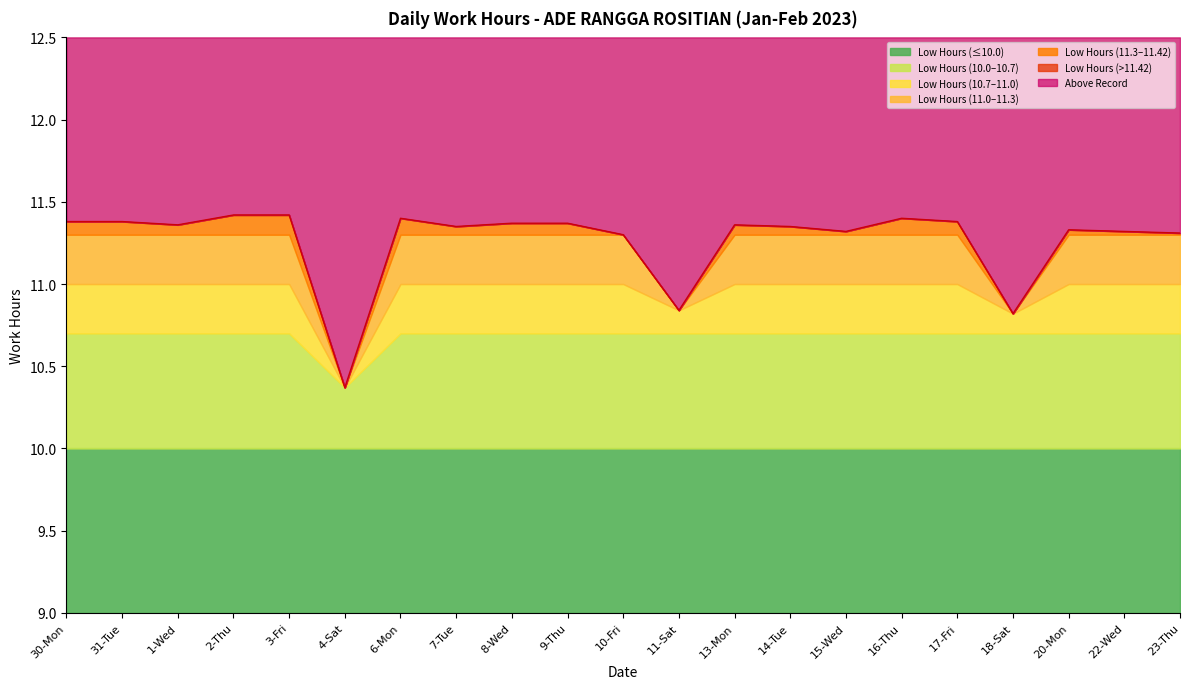

Reading left to right, what are all the values shown in this chart?

11.4	11.4	11.4	11.4	11.4	10.4	11.4	11.3	11.4	11.4	11.3	10.8	11.4	11.3	11.3	11.4	11.4	10.8	11.3	11.3	11.3